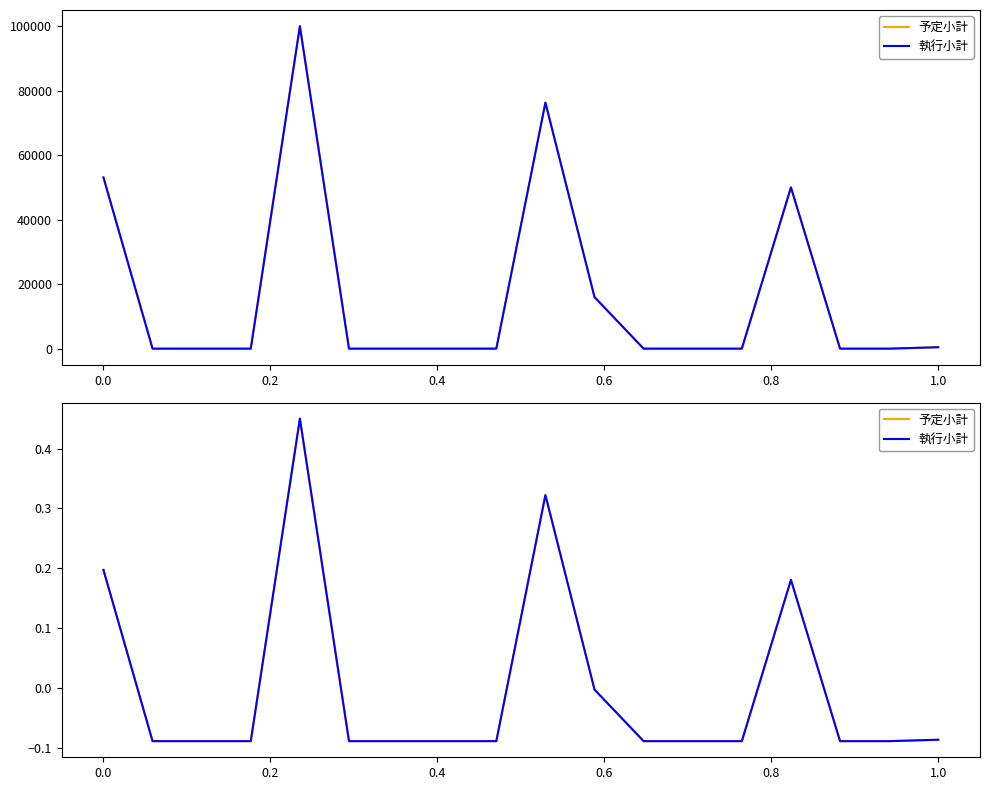

After their last crossing, which series has the higher values: 予定小計 or 執行小計?

予定小計